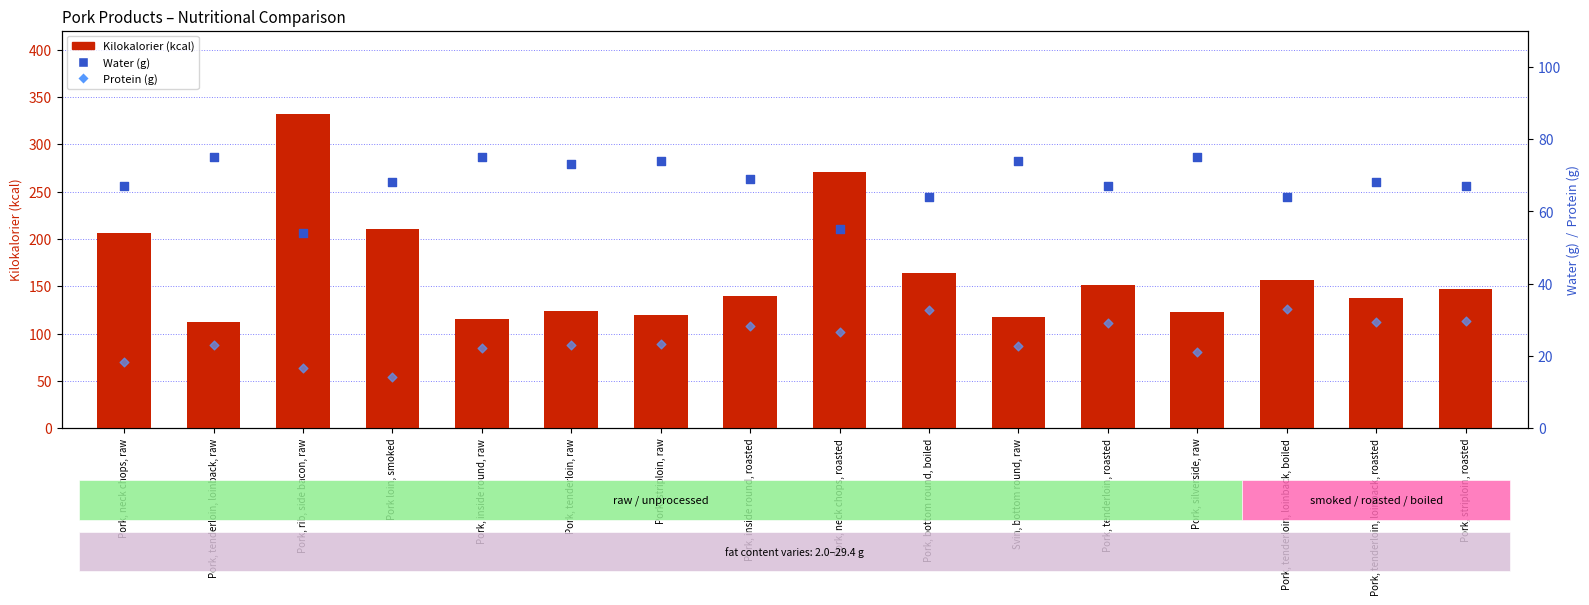

Which series has the largest Y range (max minus min)?

Kilokalorier (kcal)